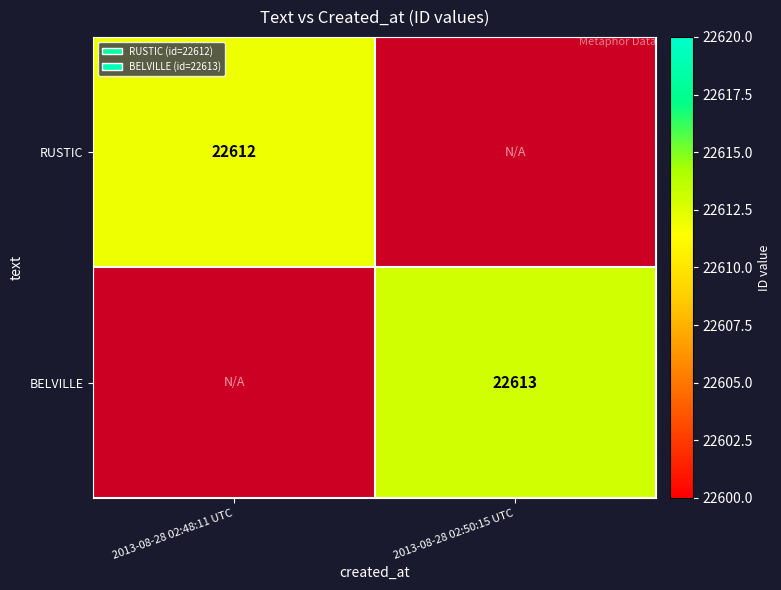

What is the greatest value displayed?

22613.0